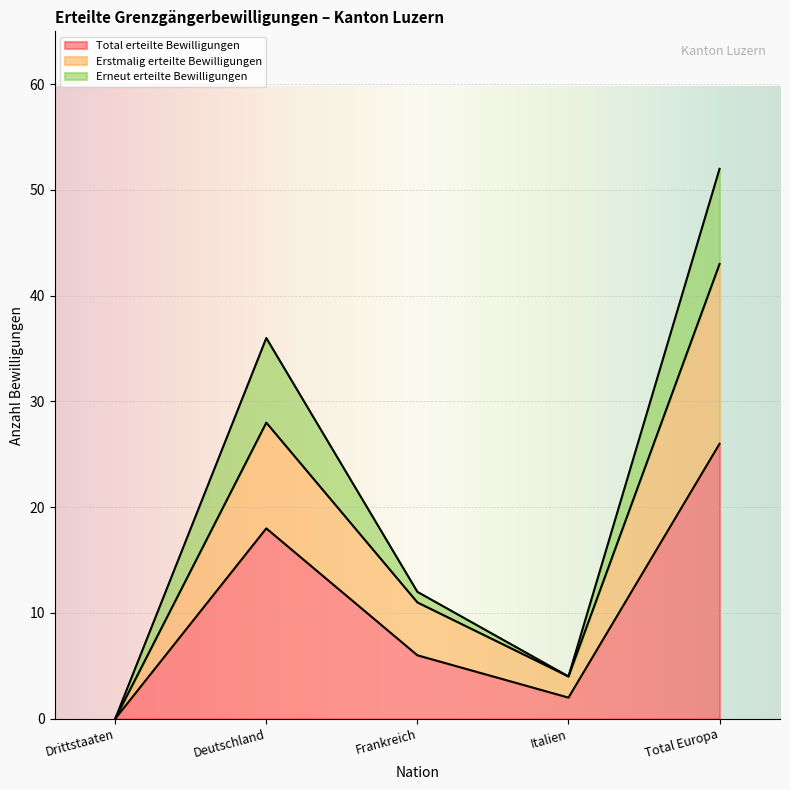

At how many categories does at least one series exceed 26?

2